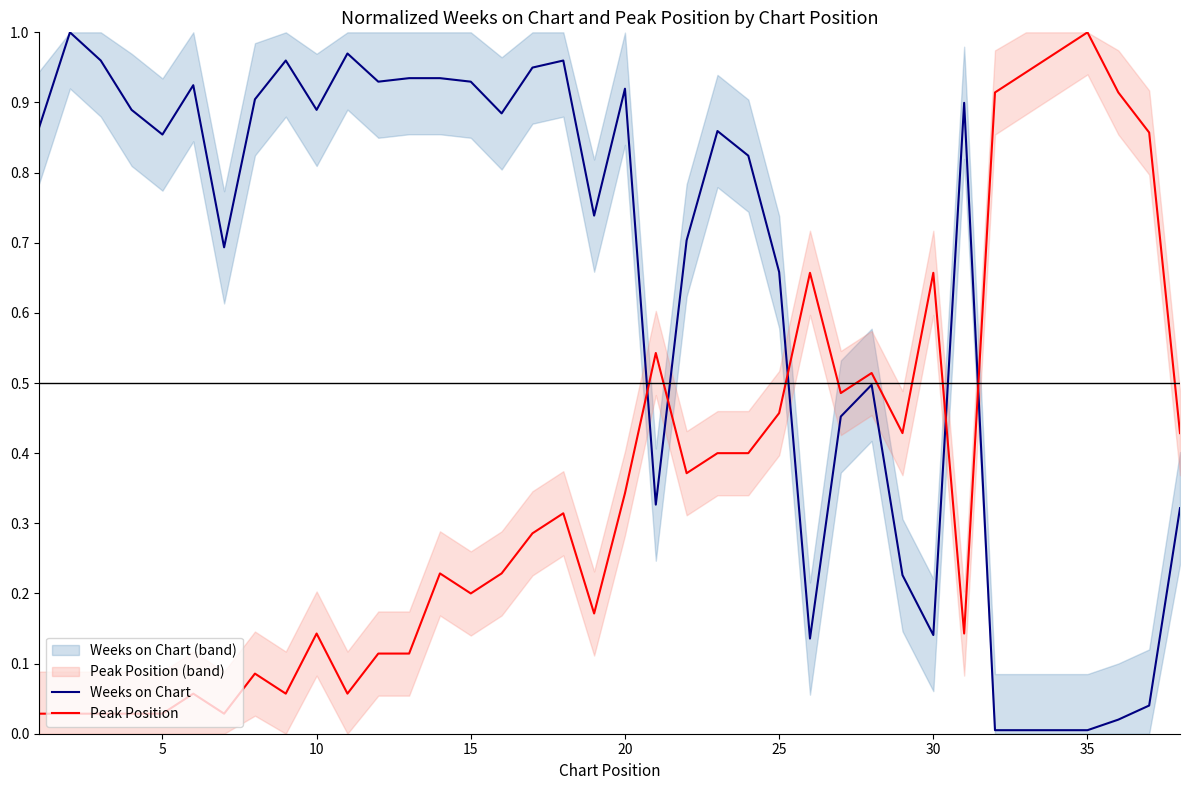

The Peak Position series shows 0.3 at 15. True or false?

False